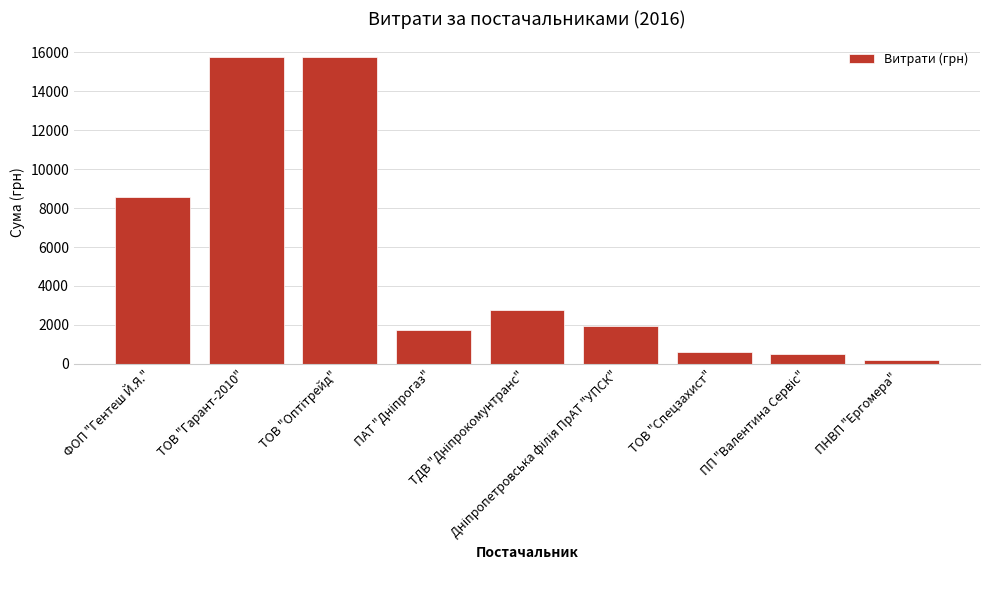

What is the difference between the maximum and second lowest values?

15276.0